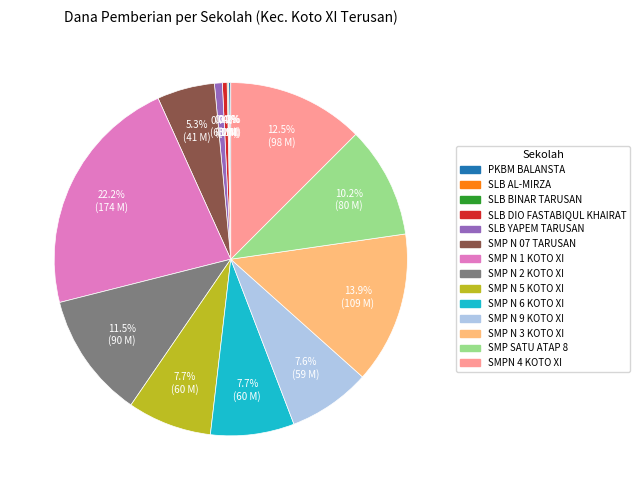

Is there any slice that represents more than half of the pie?

No